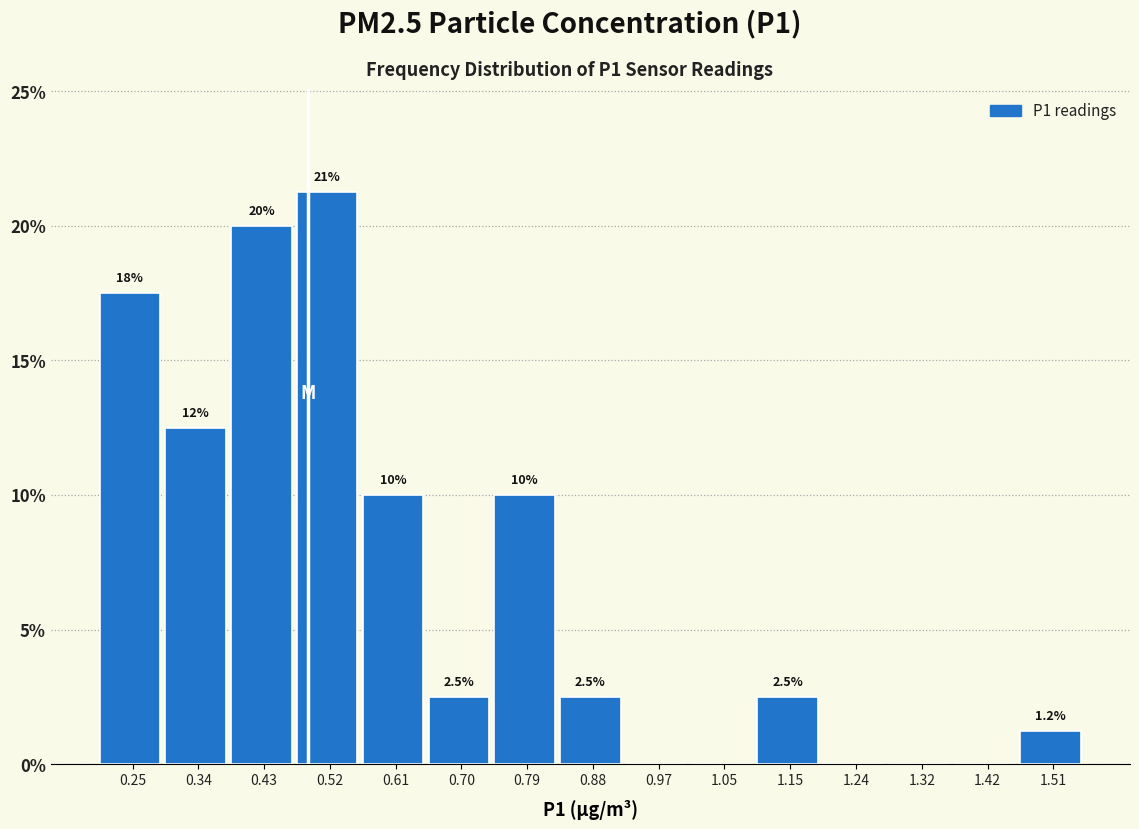

Over which range of the x-axis is the bar tallest?

0.47 to 0.56